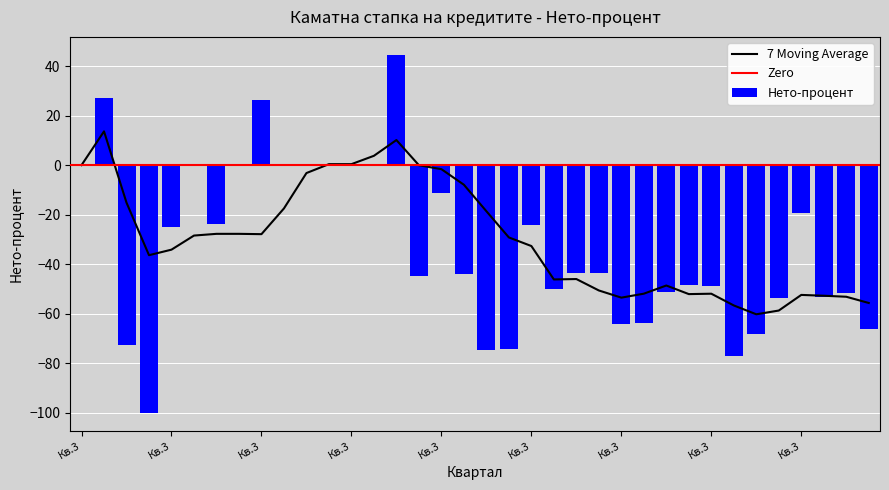

Reading left to right, what are all the values shown in this chart?

Кв.3=0.0	Кв.4=27.3	Кв.1 2010=-72.8	Кв.2=-100.1	Кв.3=-25.2	Кв.4=0.0	Кв.1 2011=-23.6	Кв.2=0.0	Кв.3=26.4	Кв.4=0.0	Кв.1 2012=0.0	Кв.2=0.0	Кв.3=0.0	Кв.4=0.0	Кв.1 2013=44.6	Кв.2=-44.9	Кв.3=-11.1	Кв.4=-44.1	Кв.1 2014=-74.9	Кв.2=-74.2	Кв.3=-24.3	Кв.4=-49.9	Кв.1 2015=-43.8	Кв.2=-43.4	Кв.3=-64.4	Кв.4=-63.7	Кв.1 2016=-51.1	Кв.2=-48.6	Кв.3=-48.8	Кв.4=-77.0	Кв.1 2017=-68.4	Кв.2=-53.8	Кв.3=-19.5	Кв.4=-53.4	Кв.1 2018=-51.5	Кв.2=-66.4